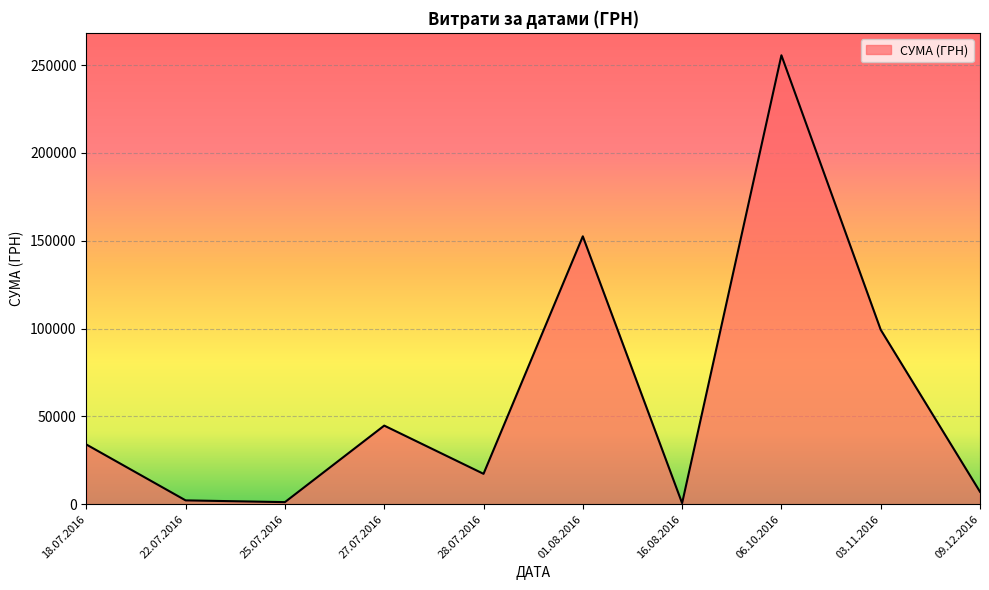

The value at 28.07.2016 is 17307.0. True or false?

True